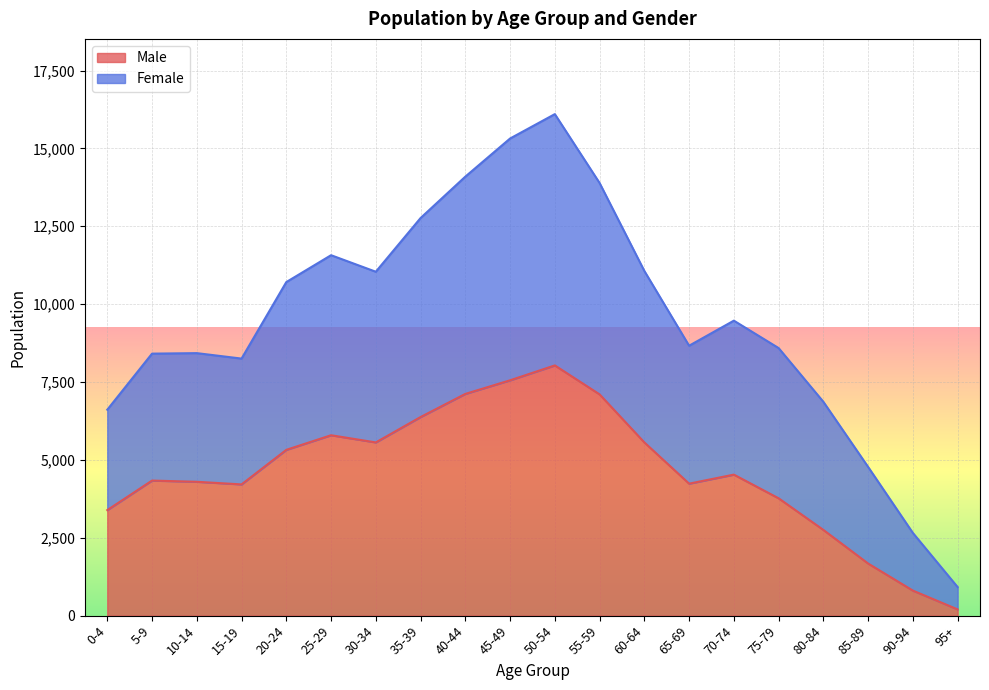

At which category does the chart reach its peak across all series?

50-54